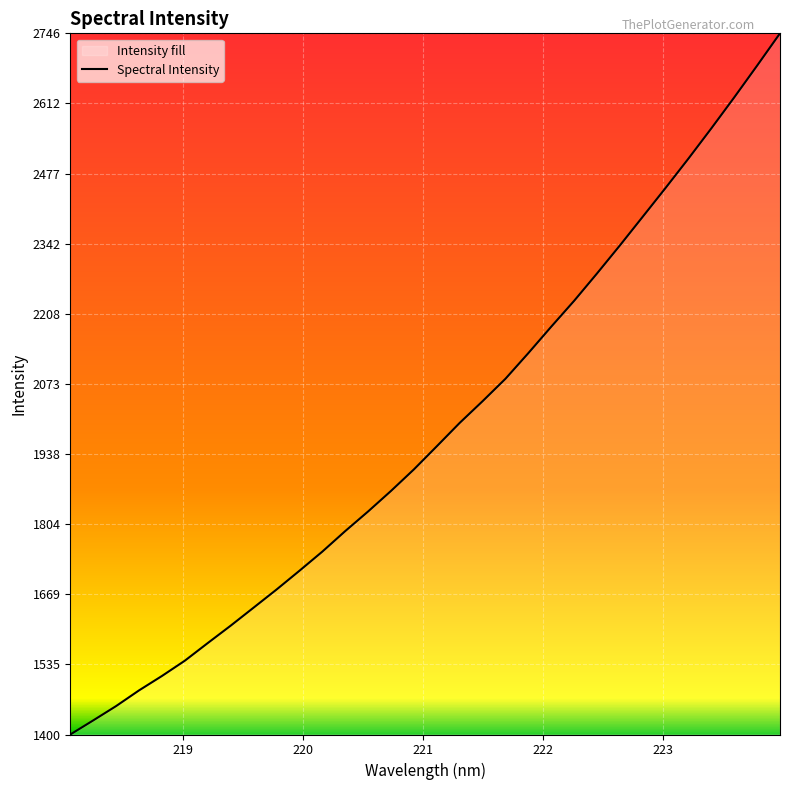

What is the maximum value shown in the chart?

2746.1